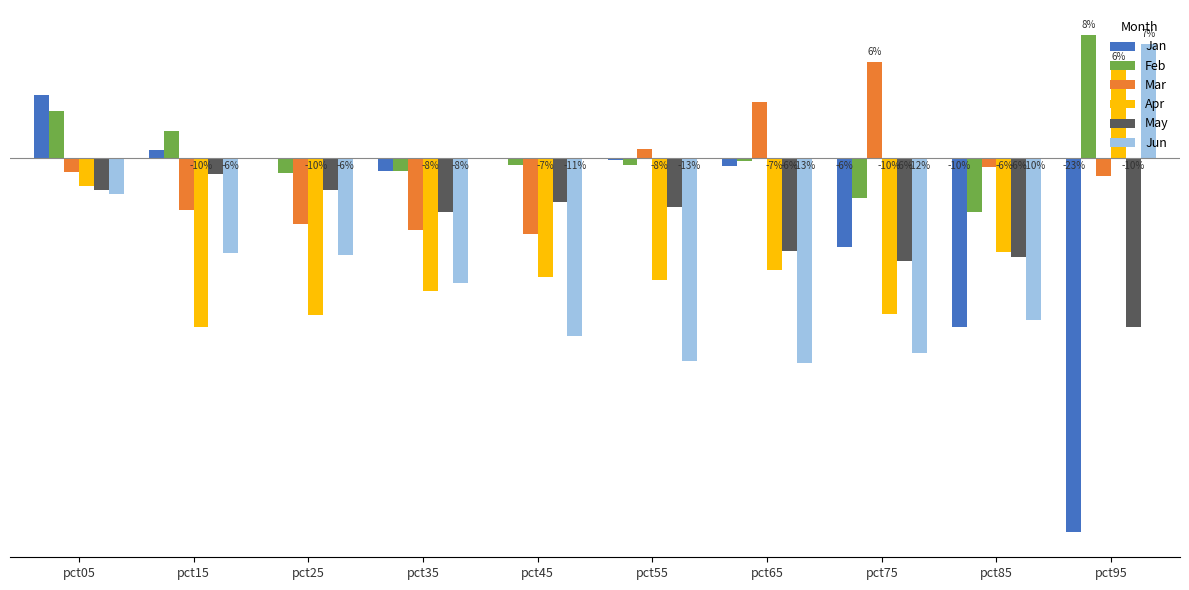

What are all the series names shown in the legend?

Jan, Feb, Mar, Apr, May, Jun